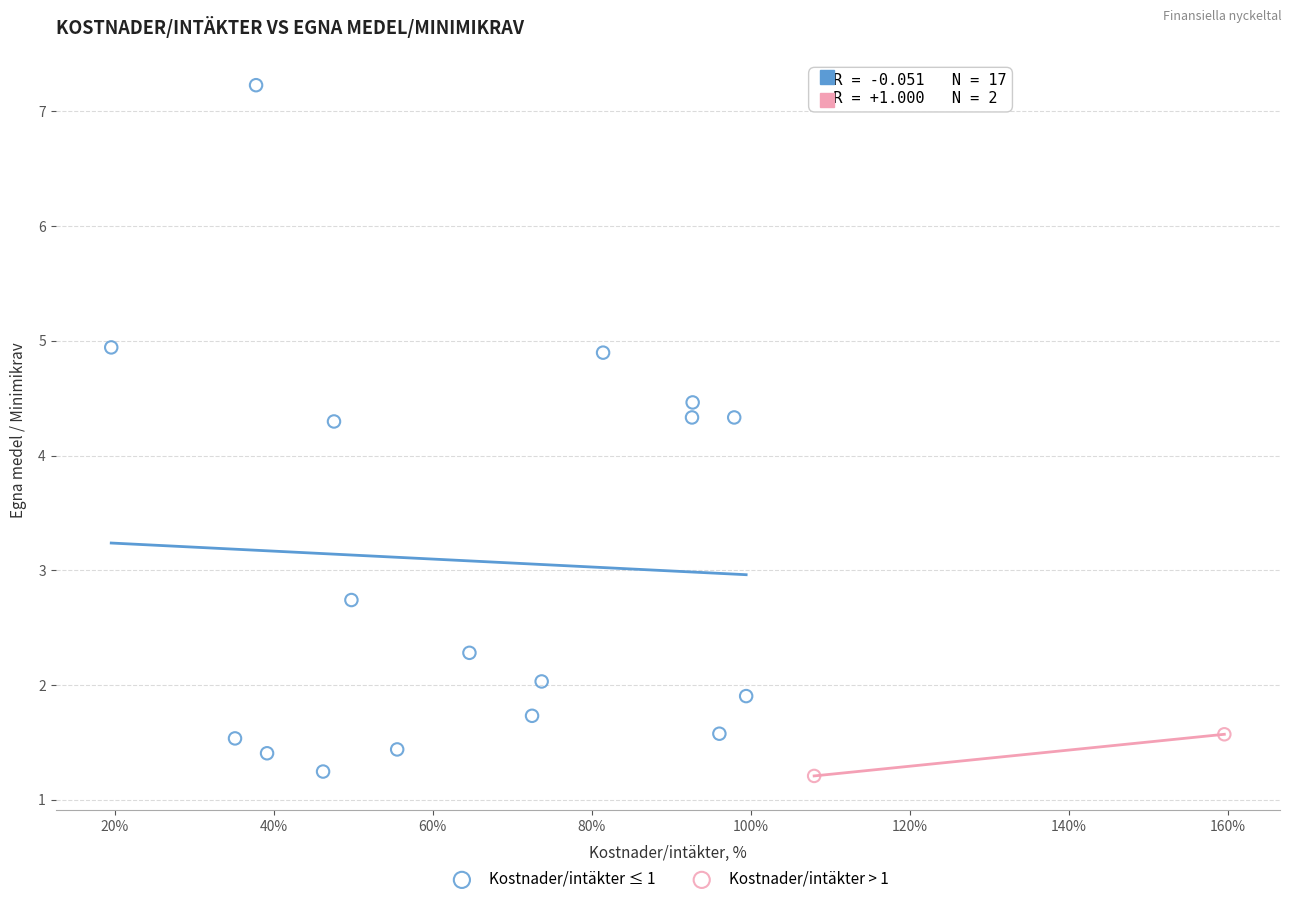

What are all the series names shown in the legend?

Kostnader/intäkter ≤ 1, Kostnader/intäkter > 1